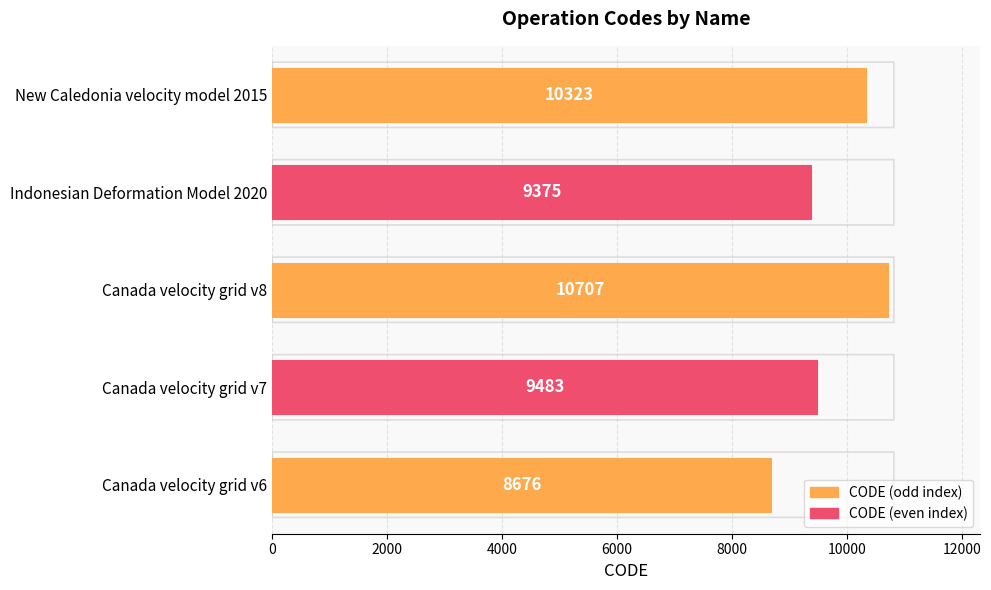

Rank the categories by value from lowest to highest.

Canada velocity grid v6, Indonesian Deformation Model 2020, Canada velocity grid v7, New Caledonia velocity model 2015, Canada velocity grid v8